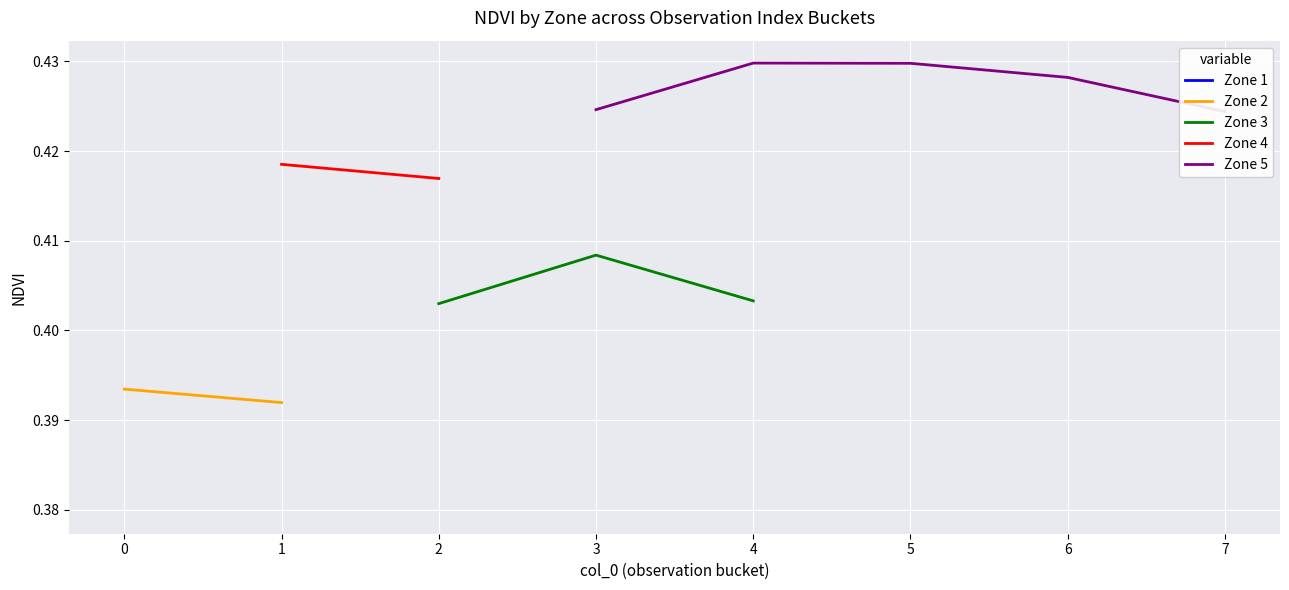

At how many categories does at least one series exceed 0?

8